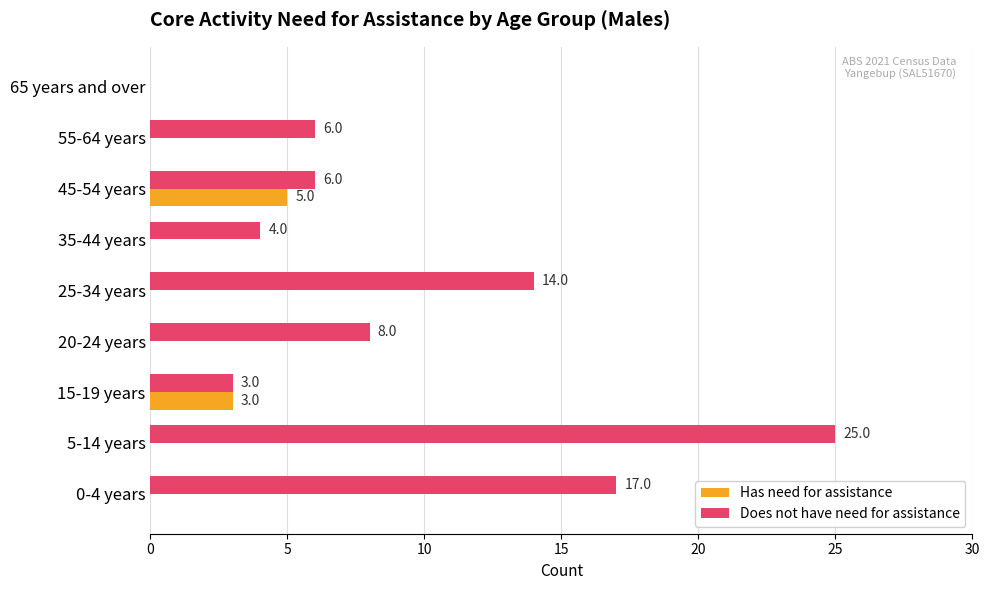

The value of Does not have need for assistance at 0-4 years is 28. True or false?

False